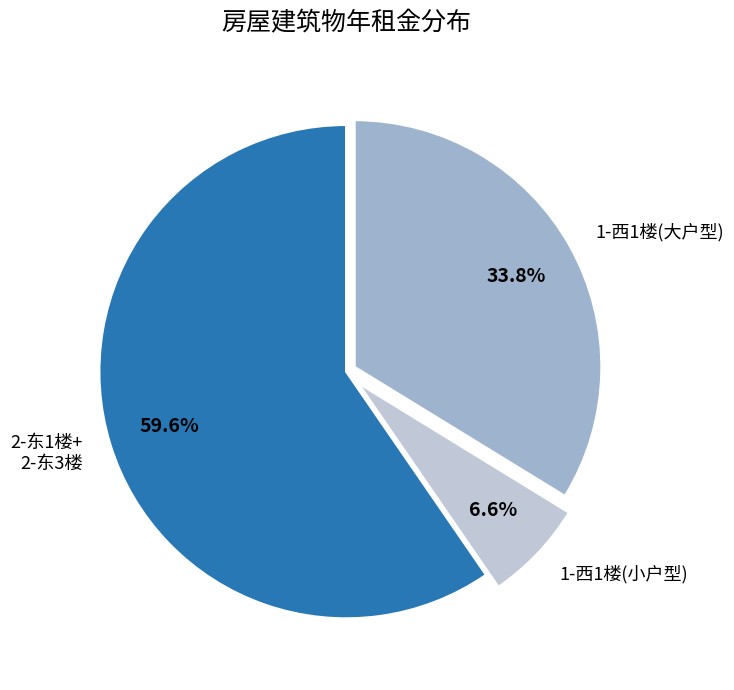

Which has a higher value, 1-西1楼(小户型) or 2-东1楼+ 2-东3楼?

2-东1楼+ 2-东3楼